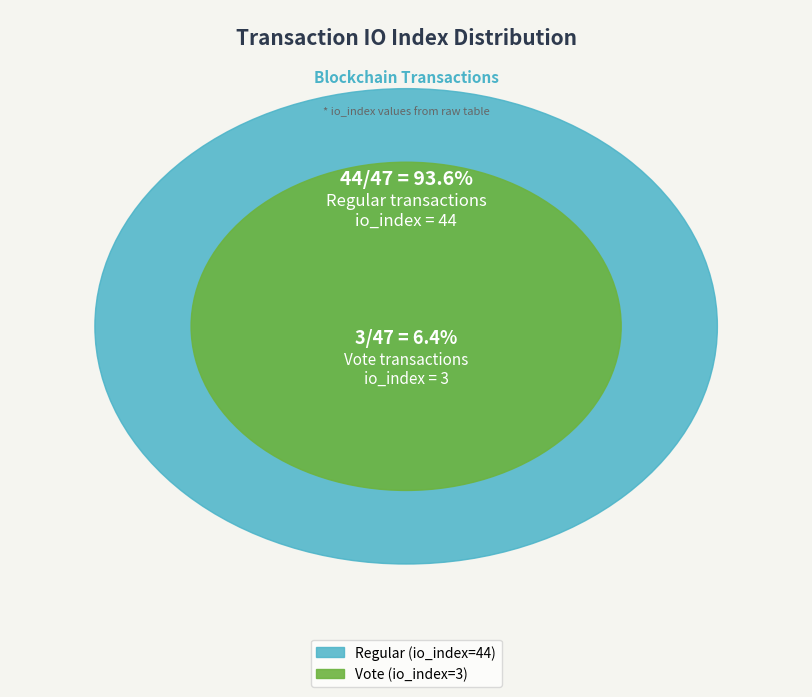

What percentage is the Vote (io_index=3) slice, to the nearest percent?

6%